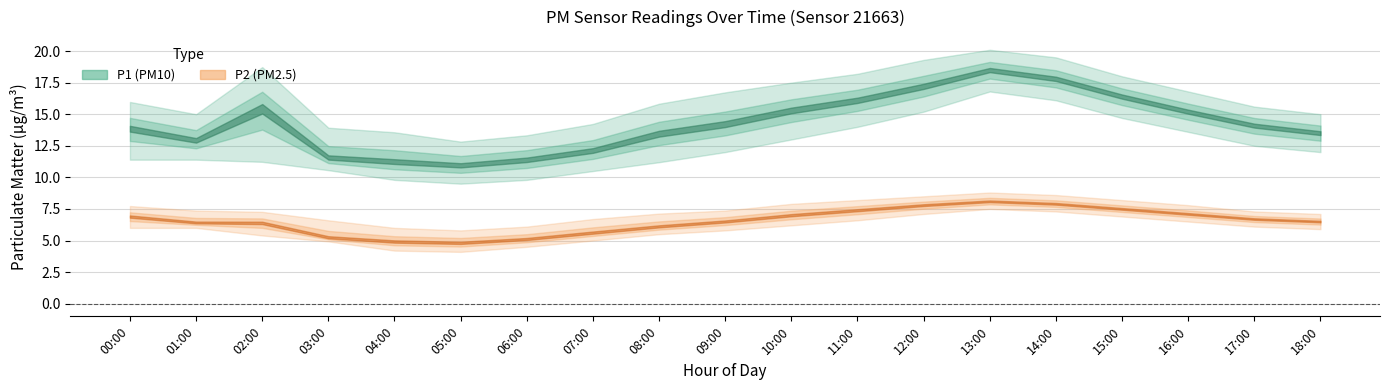

What is the difference between the maximum and minimum values in the P1 series?

7.6